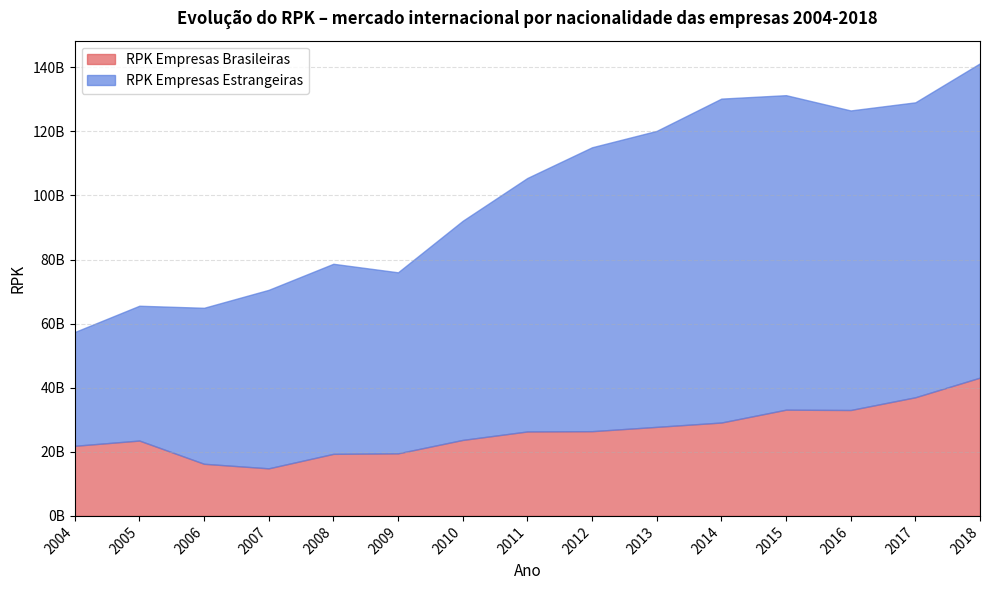

How many values in the RPK Empresas Estrangeiras series exceed 79104730606?

7